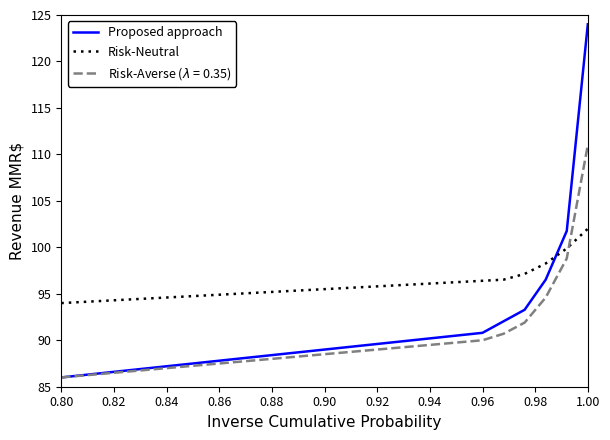

Which series has the largest total across all categories?

Risk-Neutral